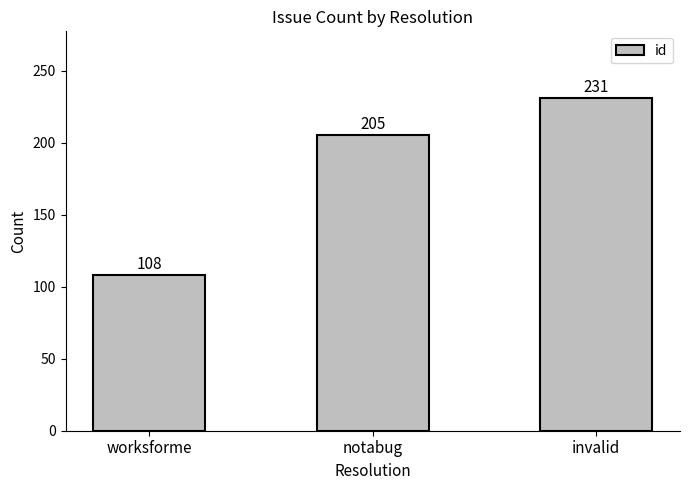

Rank the categories by value from lowest to highest.

worksforme, notabug, invalid